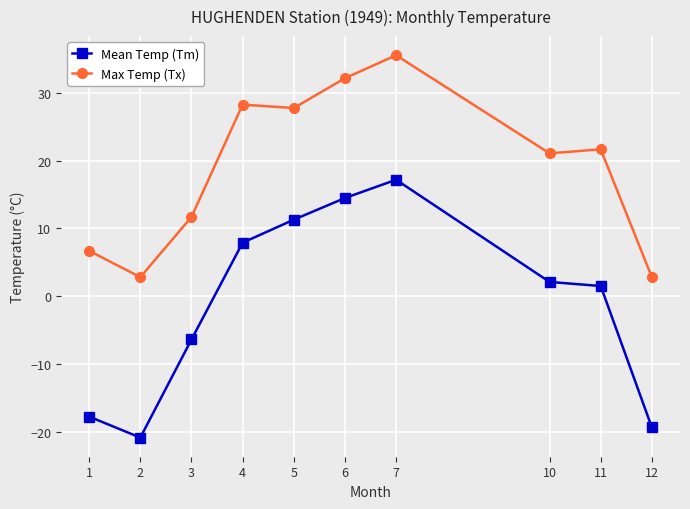

At which category is the sum across all series the highest?

7